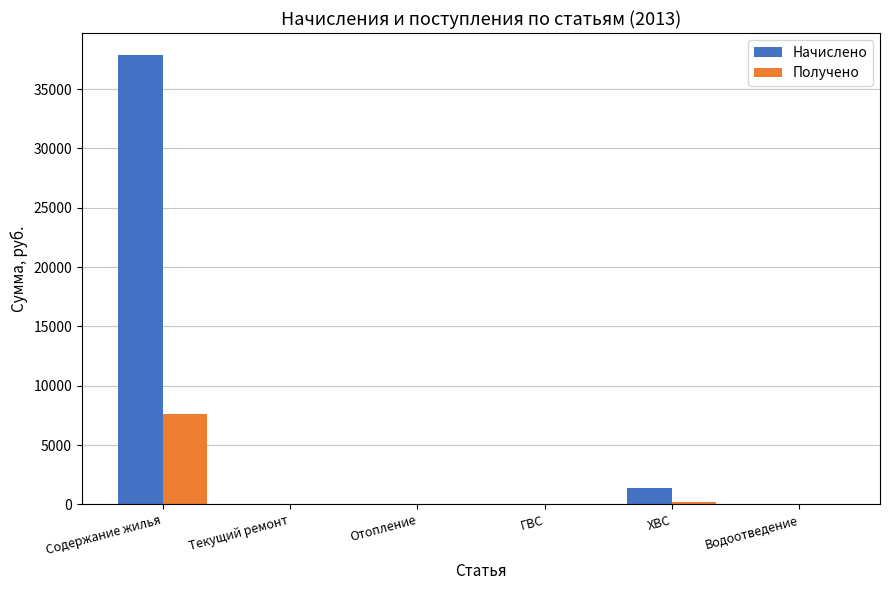

What is the difference between the Начислено values at Водоотведение and ХВС?

1401.5